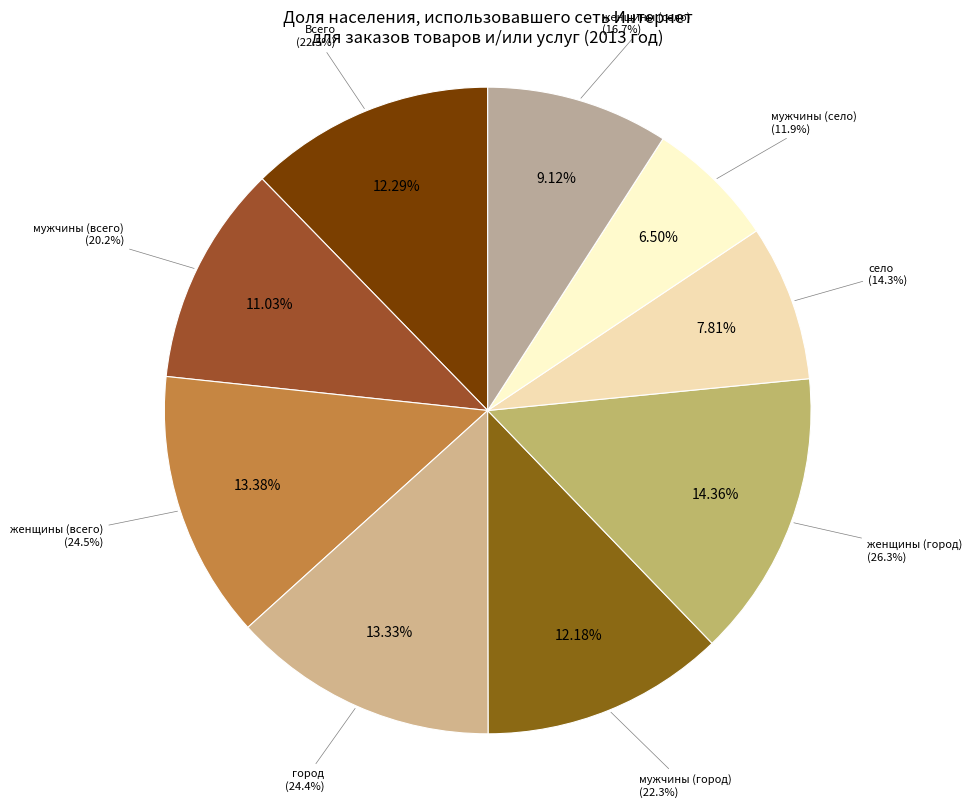

Approximately how many times larger is the value at мужчины (село) compared to мужчины (город)?

0.5